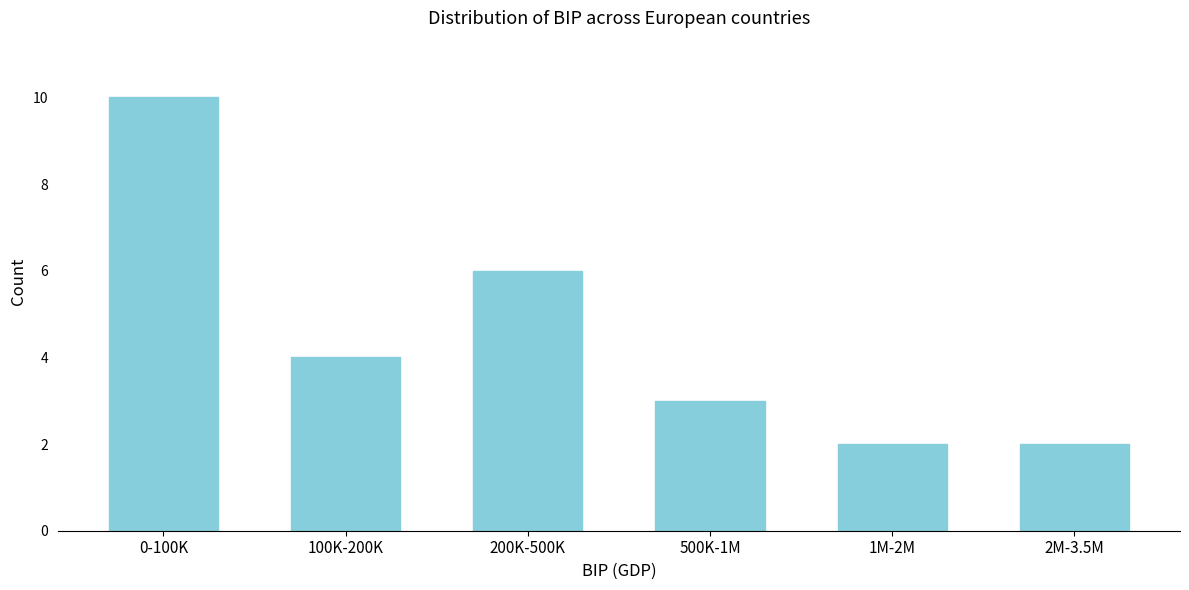

Reading left to right, what are all the values shown in this chart?

10	4	6	3	2	2